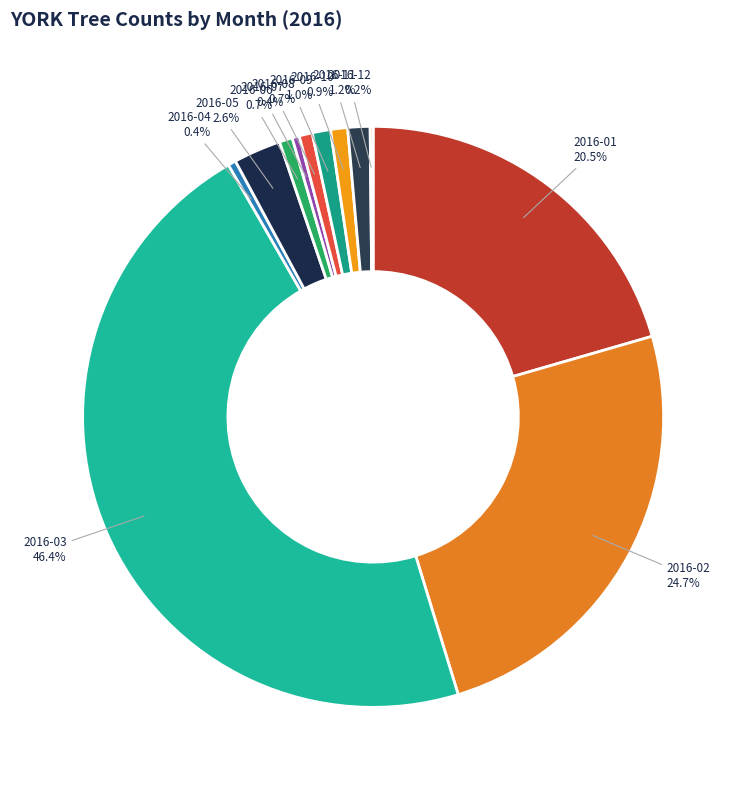

Between 2016-09 and 2016-03, which is larger?

2016-03